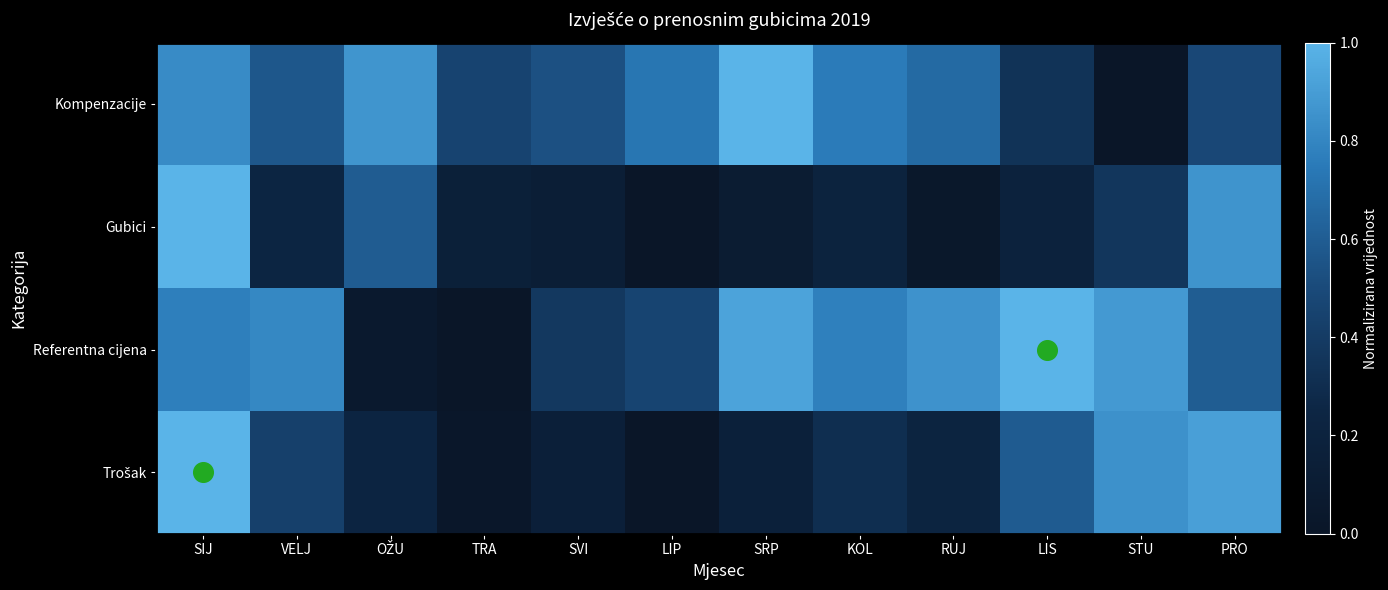

At how many categories does at least one series exceed 0?

12